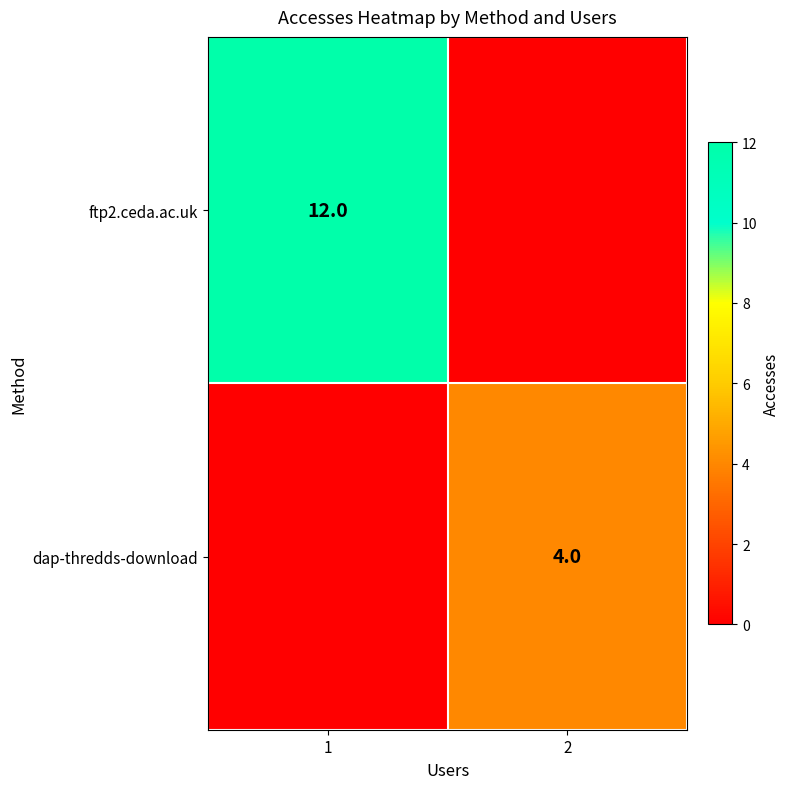

True or false: dap-thredds-download has a value of 4 at 2.

True